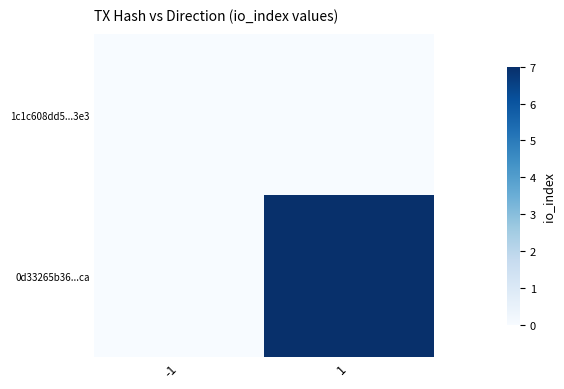

Reading right to left, what are all the values shown in this chart?

1c1c608dd5...3e3: 1=0	-1=0
0d33265b36...ca: 1=7	-1=0